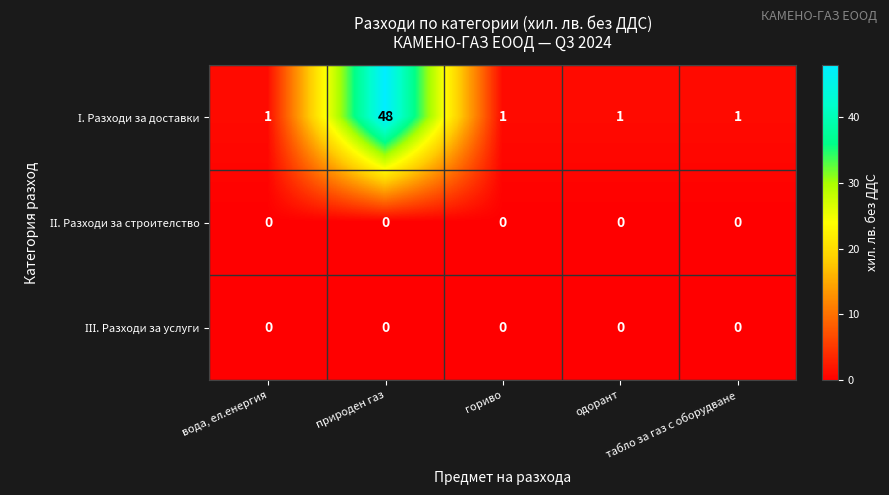

What is the maximum value shown in the chart?

48